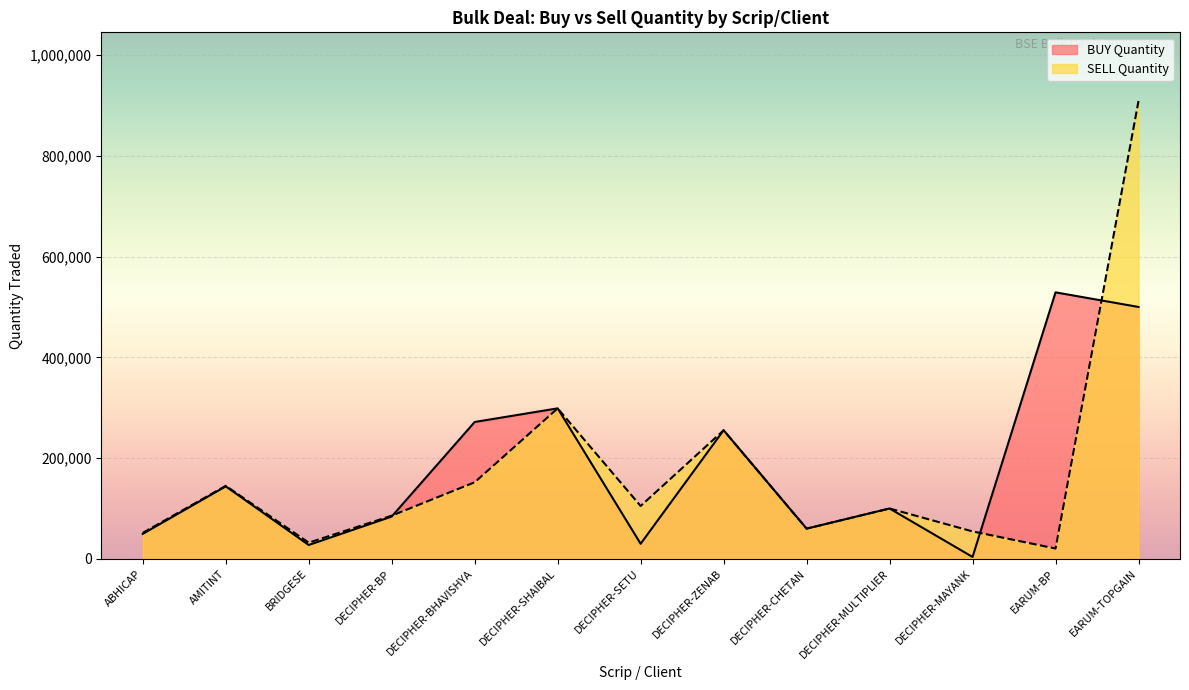

What is the label of the 5th point from the right?

DECIPHER-CHETAN